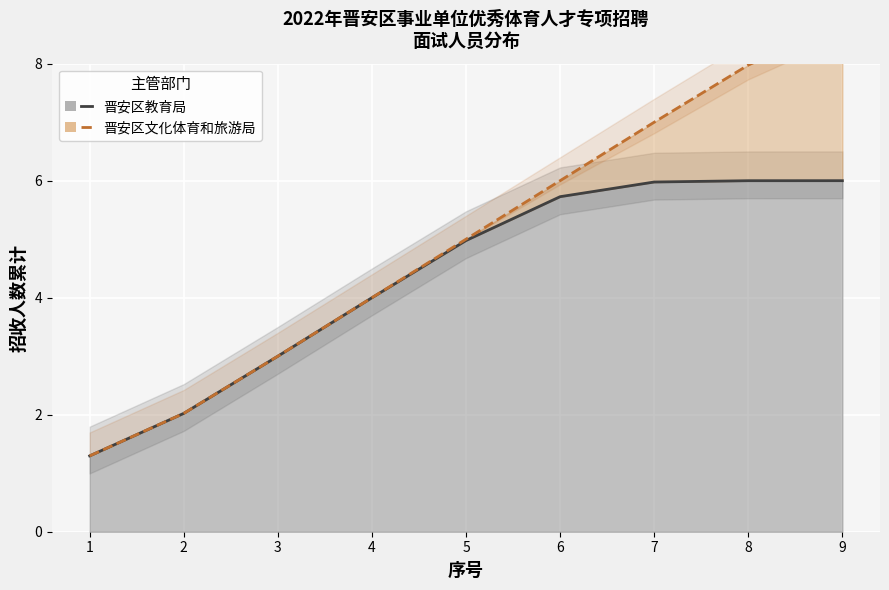

How many values in the 晋安区教育局_line series exceed 4?

5